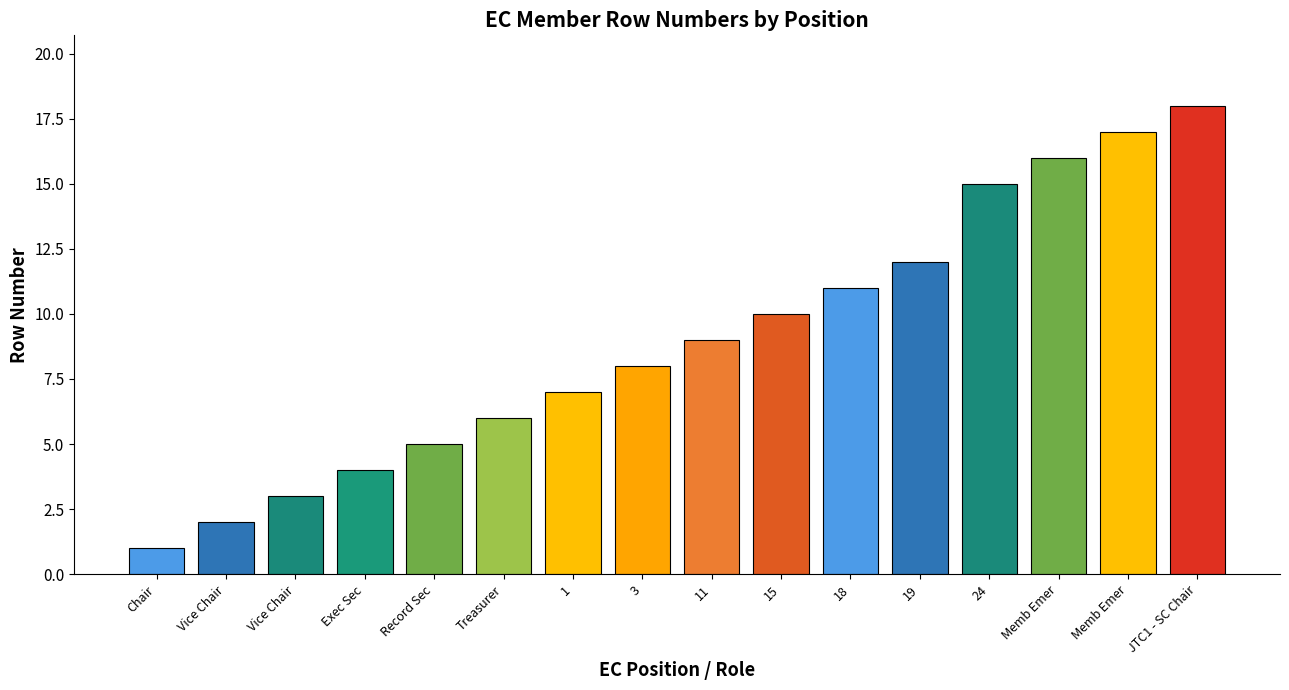

Does the chart contain stacked bars?

No